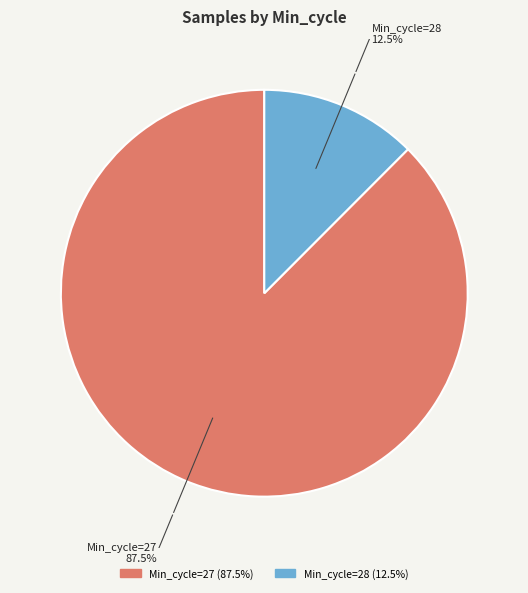

Count the number of slices in the pie.

2